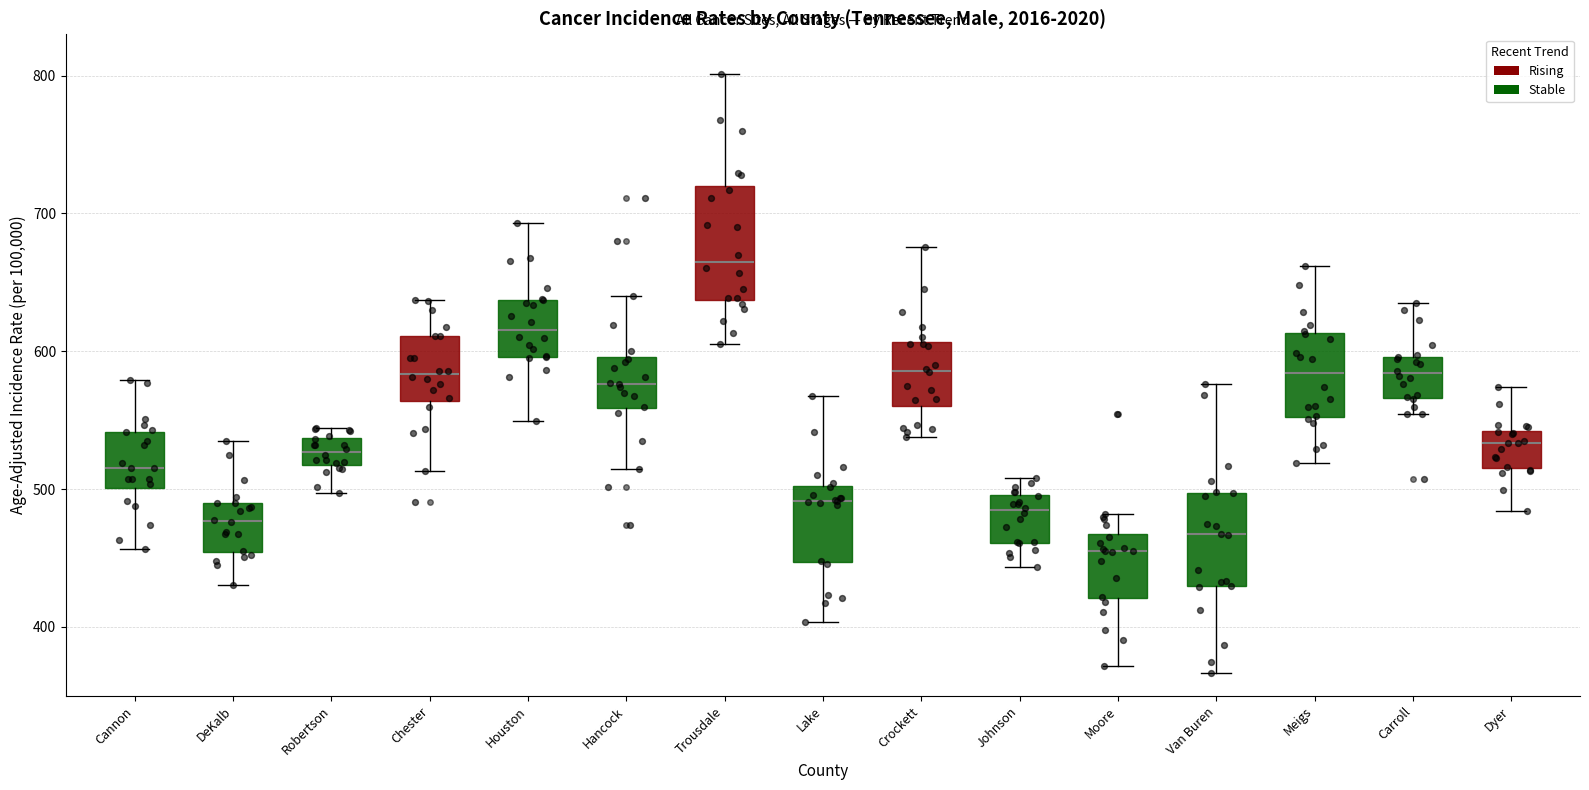

Comparing the boxes themselves (not the whiskers), which one is the tallest?

Trousdale